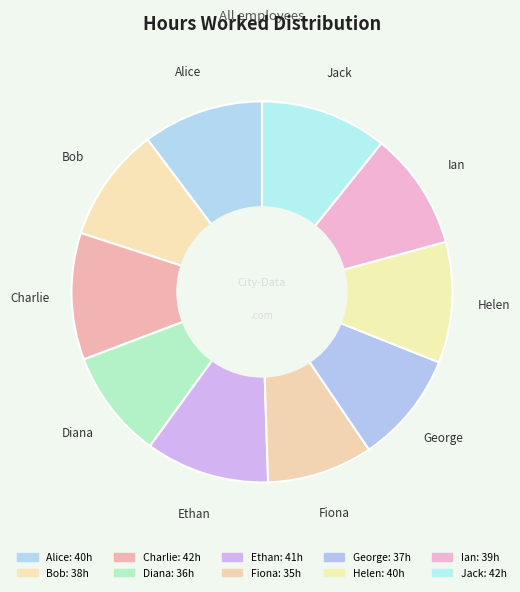

How many slices are in this pie chart?

10